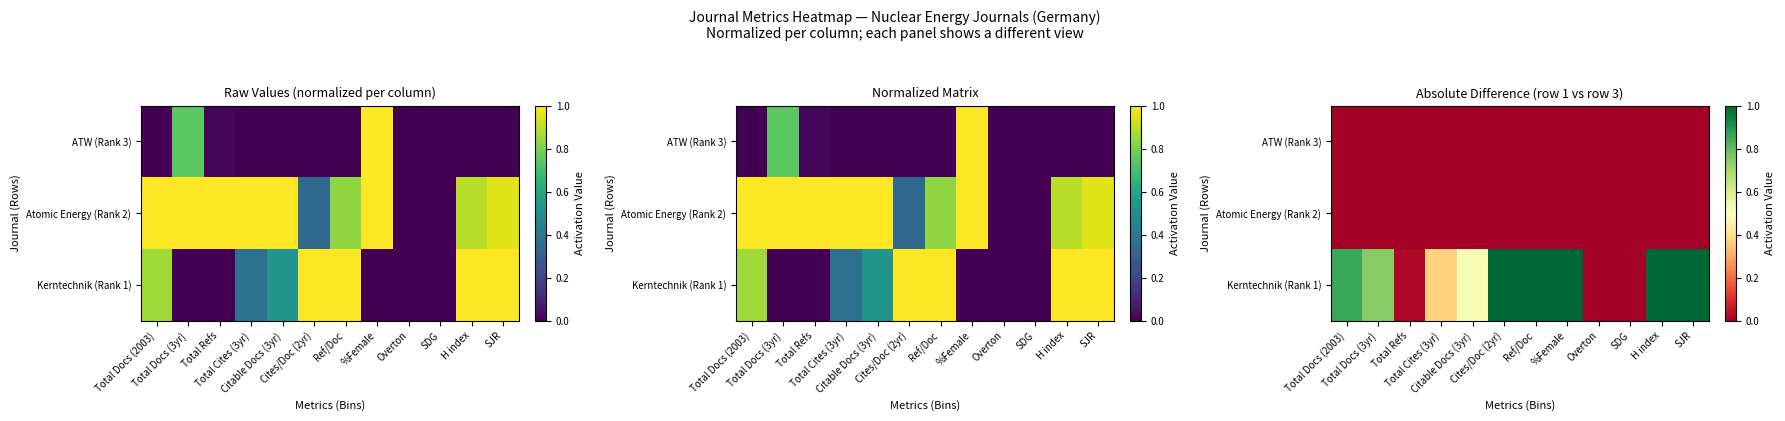

Is it true that ATW (Rank 3) equals 0.0 at Overton?

True